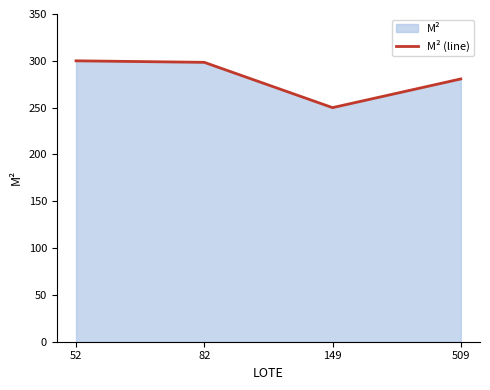

What is the difference between the values at 82 and 149?

48.4